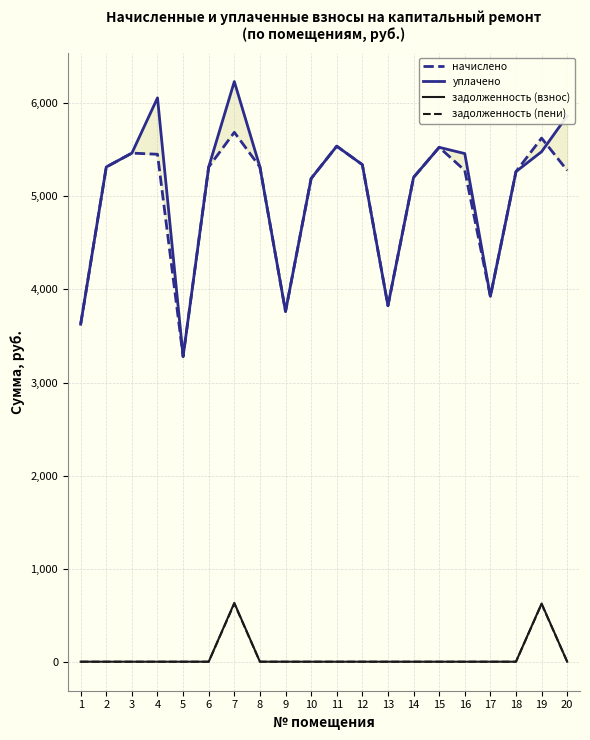

At which category does the chart reach its peak across all series?

7